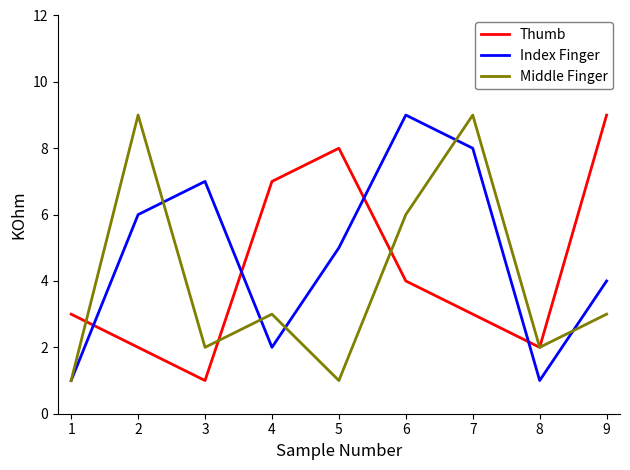

True or false: Index Finger has a value of 5 at 7.

False